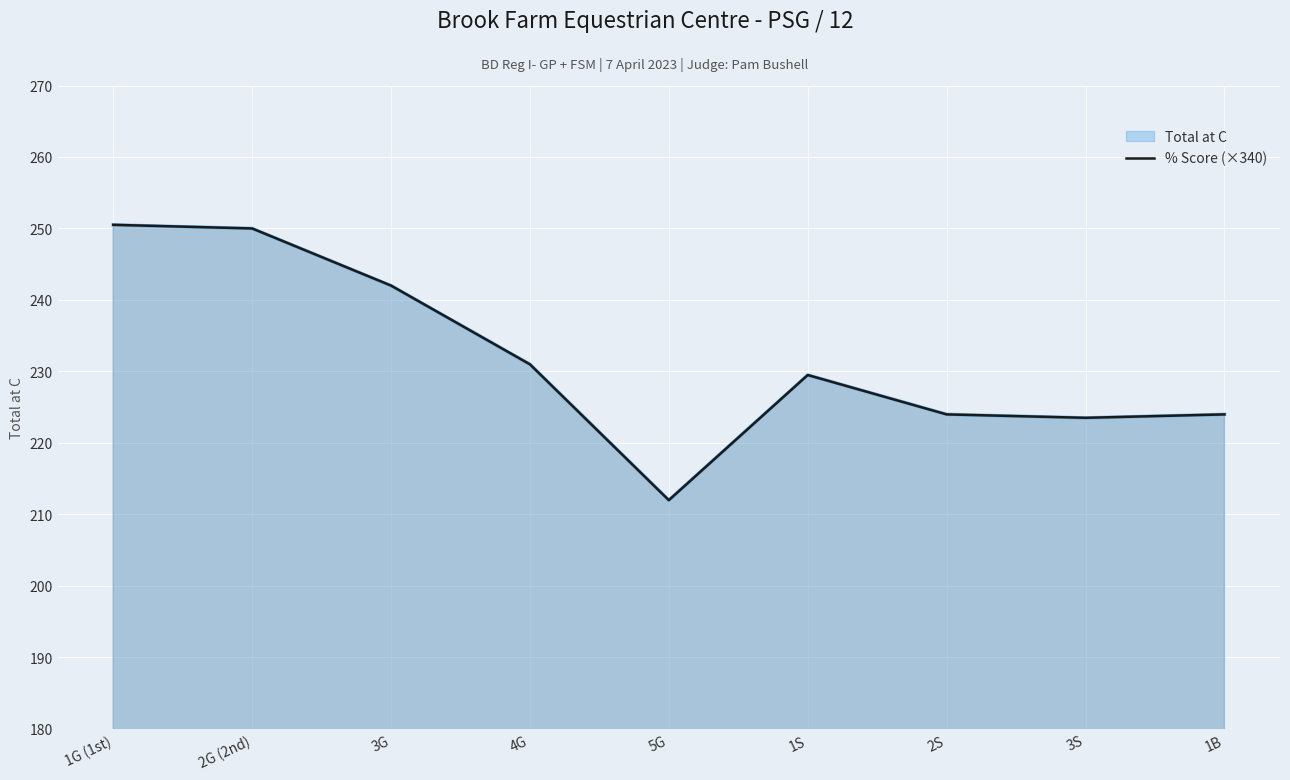

True or false: there are more than 2 points higher than both neighbors.

False